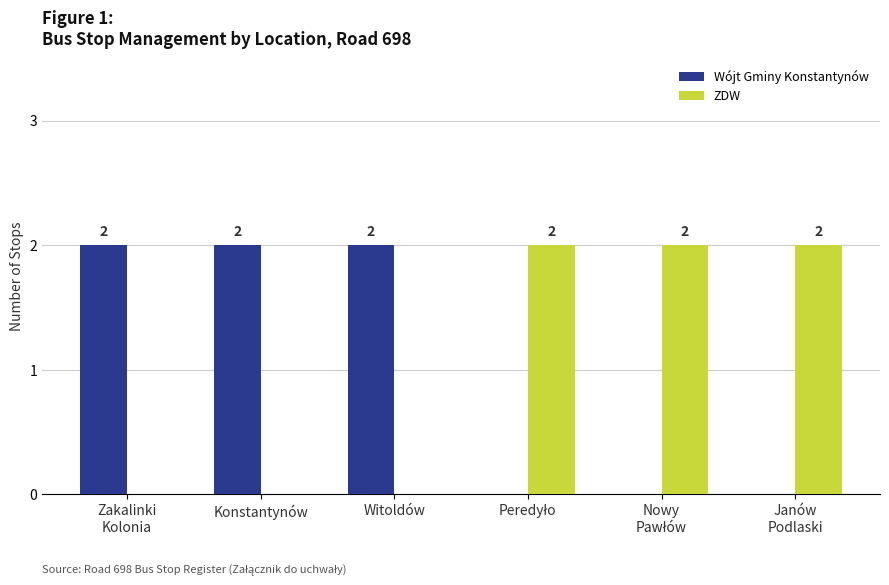

How many Wójt Gminy Konstantynów values are between 0 and 2?

6